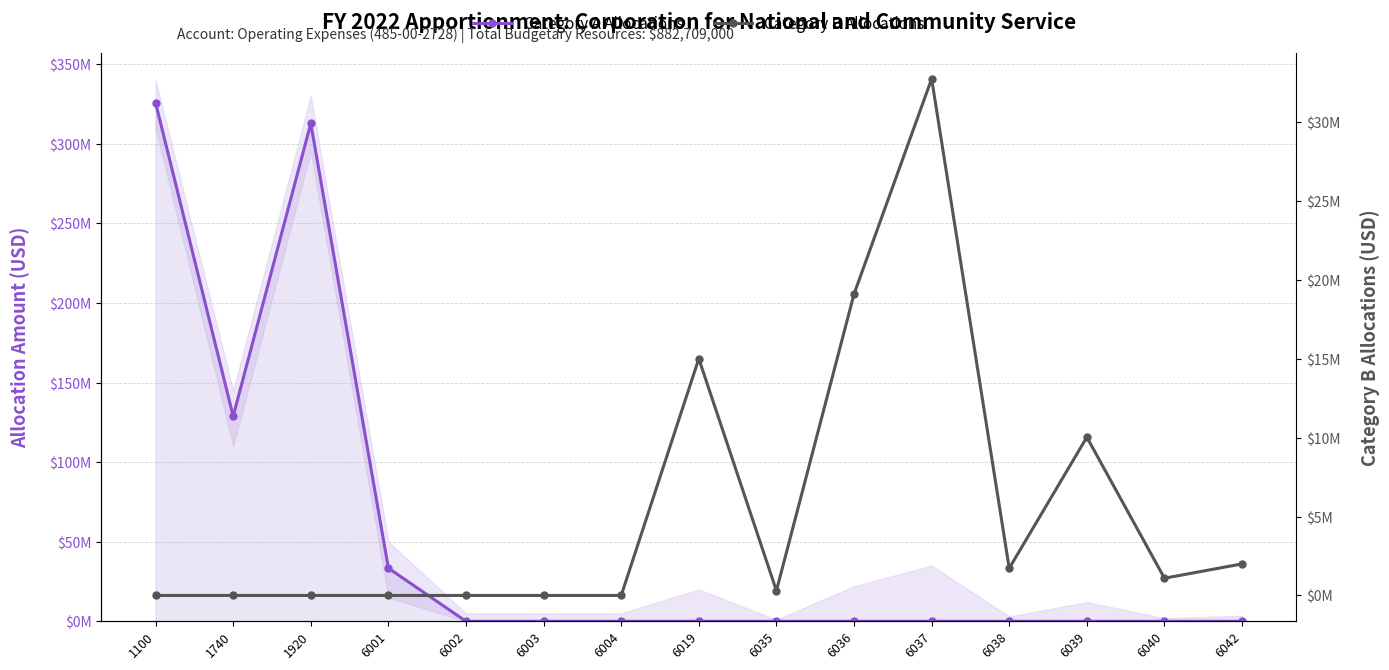

What is the spread (max minus min) of values at 6035?

300000